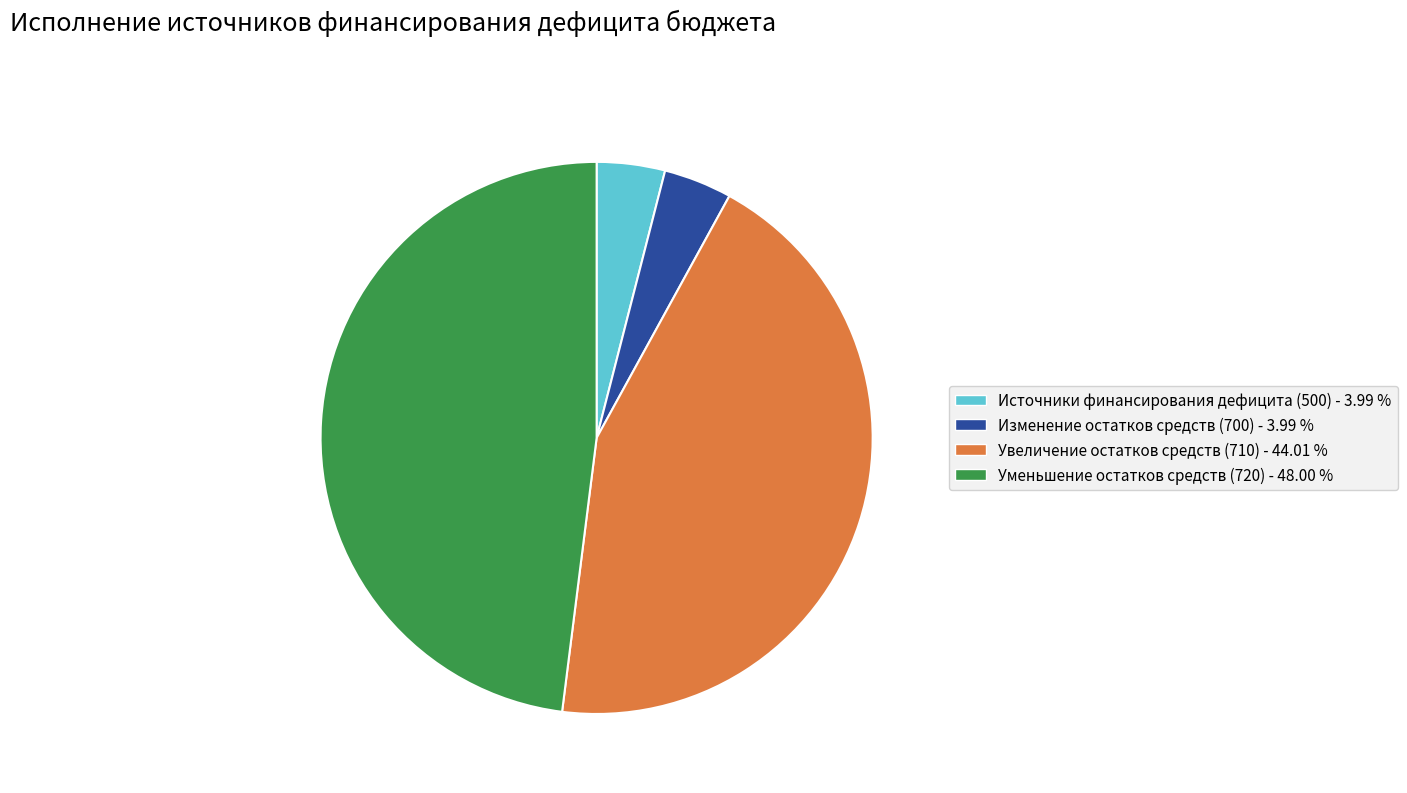

Combined, do Увеличение остатков средств (710) - 44.01 % and Изменение остатков средств (700) - 3.99 % account for over 50%?

No